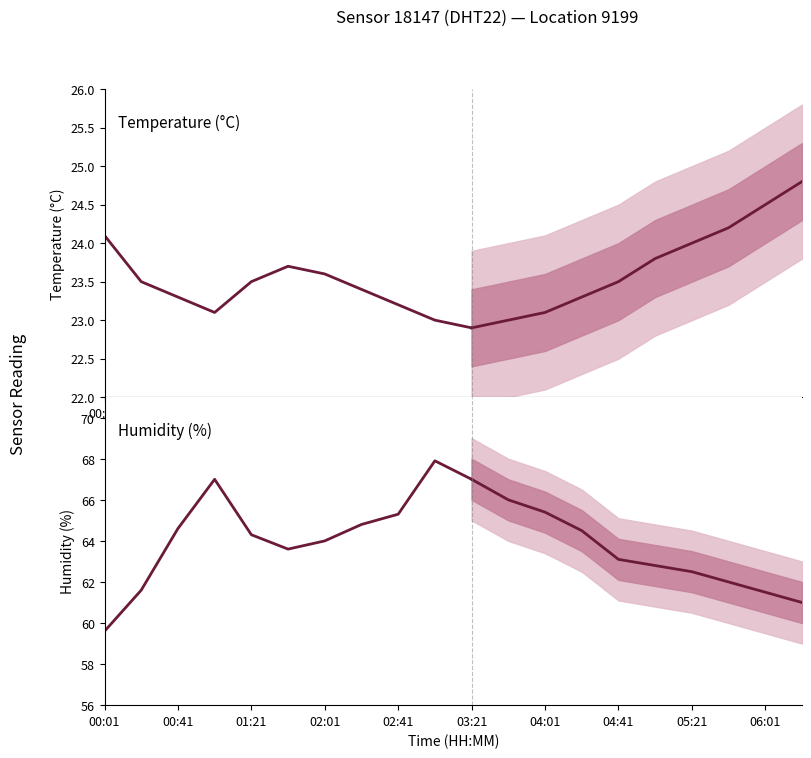

What value does the humidity series have at 04:41?

63.1